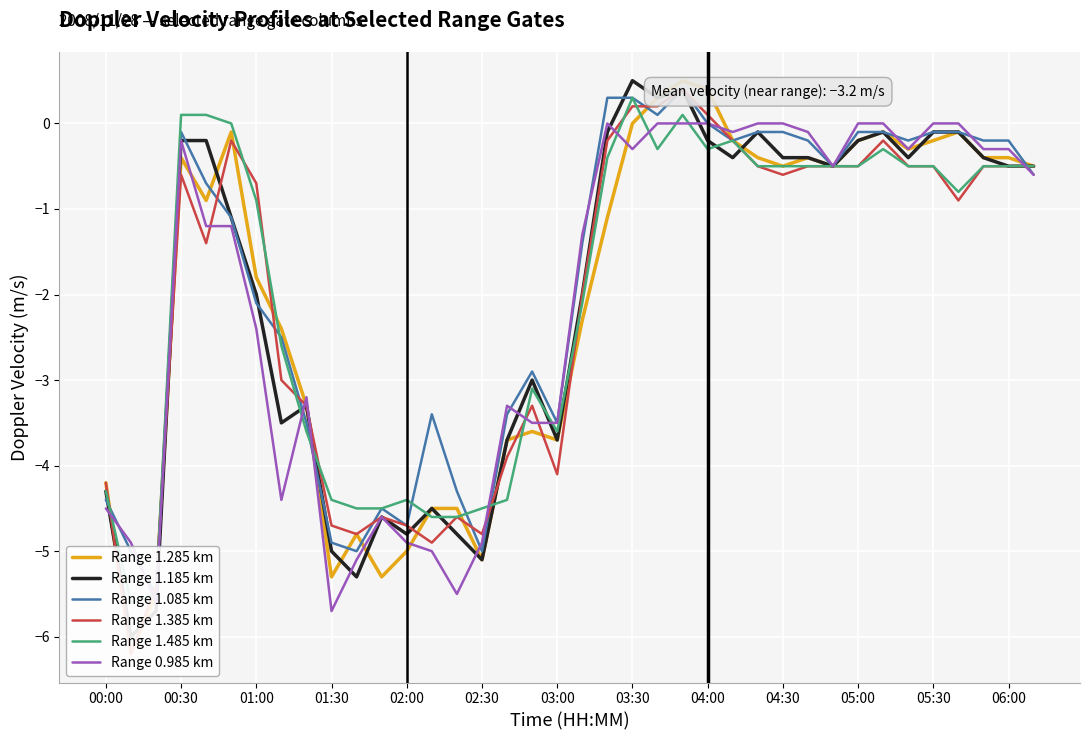

What is the sum of the Range 0.985 km values at 02:30 and 04:00?

-4.9